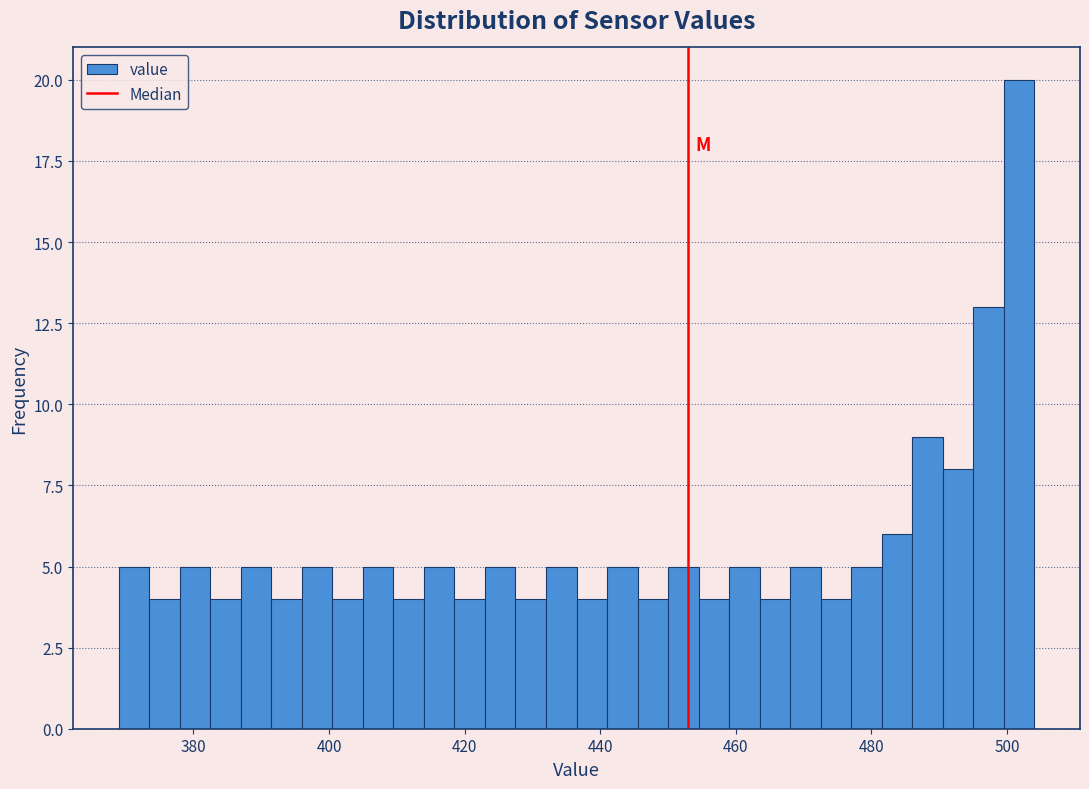

Around what value on the x-axis is the tallest bar? Give the approximate position of its centre, as read against the axis.

502